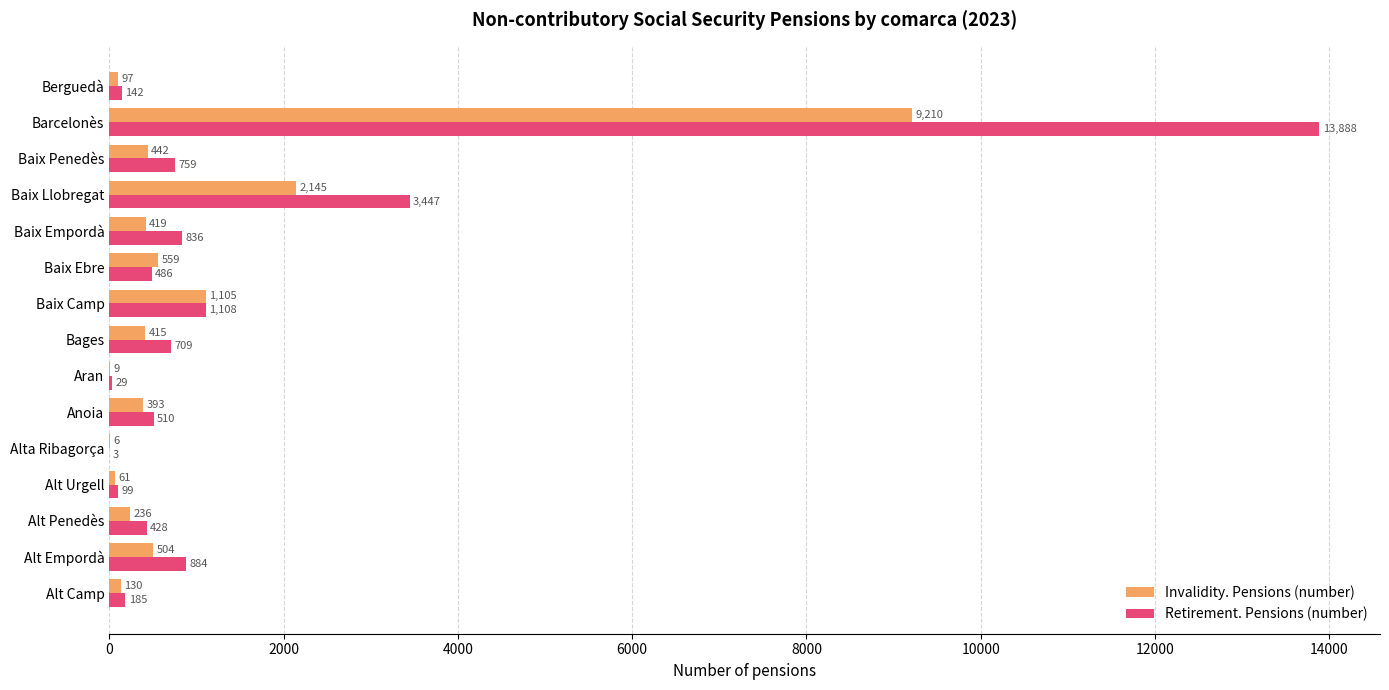

At which label does Invalidity. Pensions (number) reach its peak?

Barcelonès